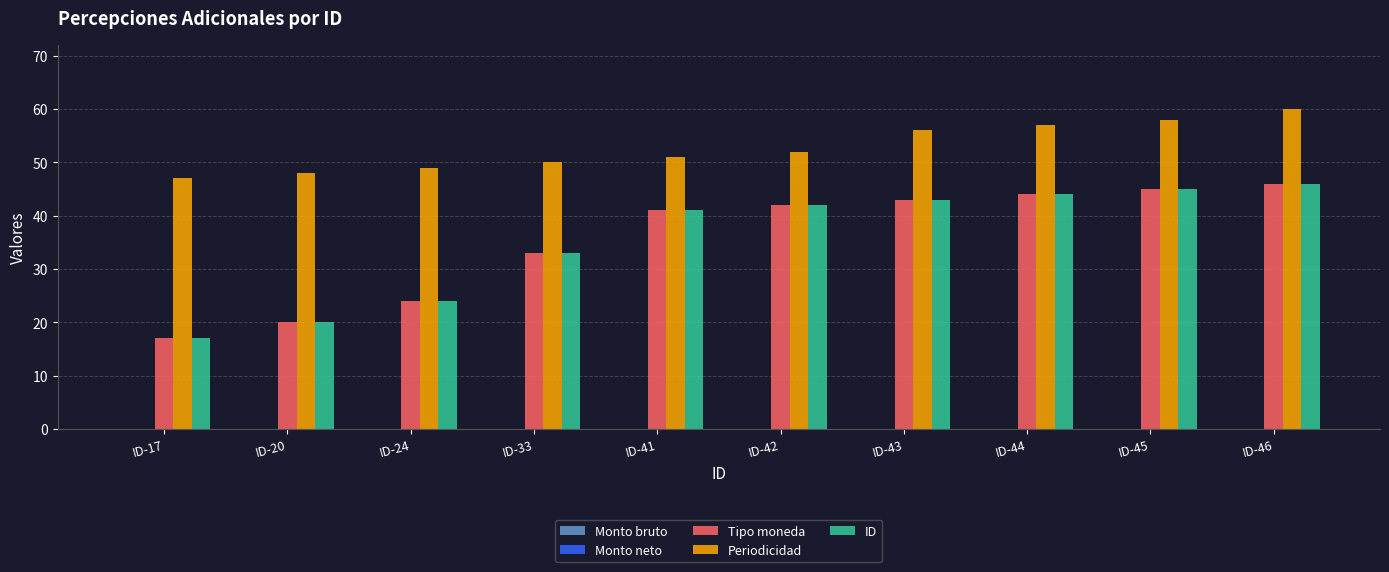

What is the sum of all Tipo moneda values?

355